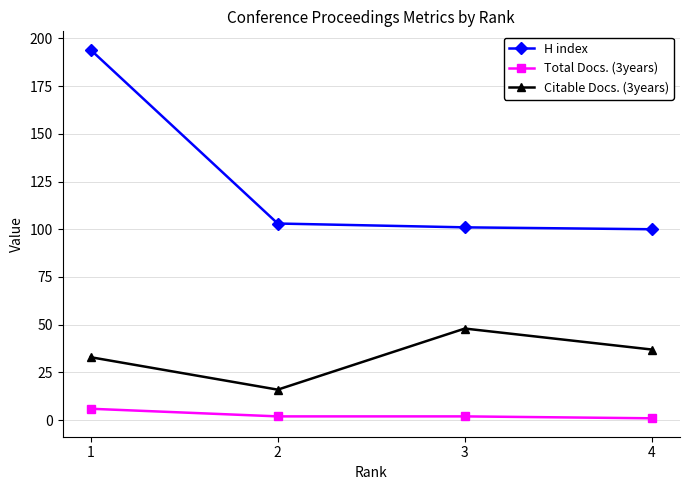

True or false: Total Docs. (3years) and Citable Docs. (3years) cross at least once.

False